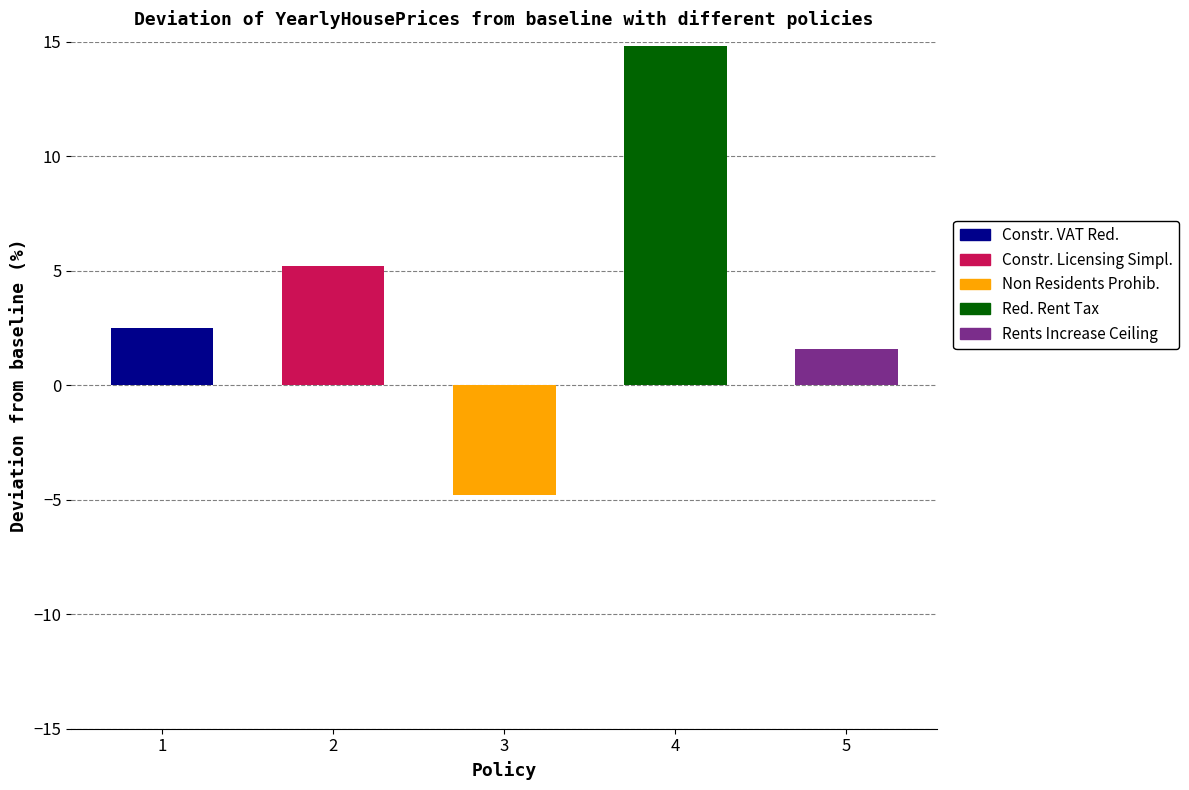

What is the difference between the highest and lowest values at 2?

5.2